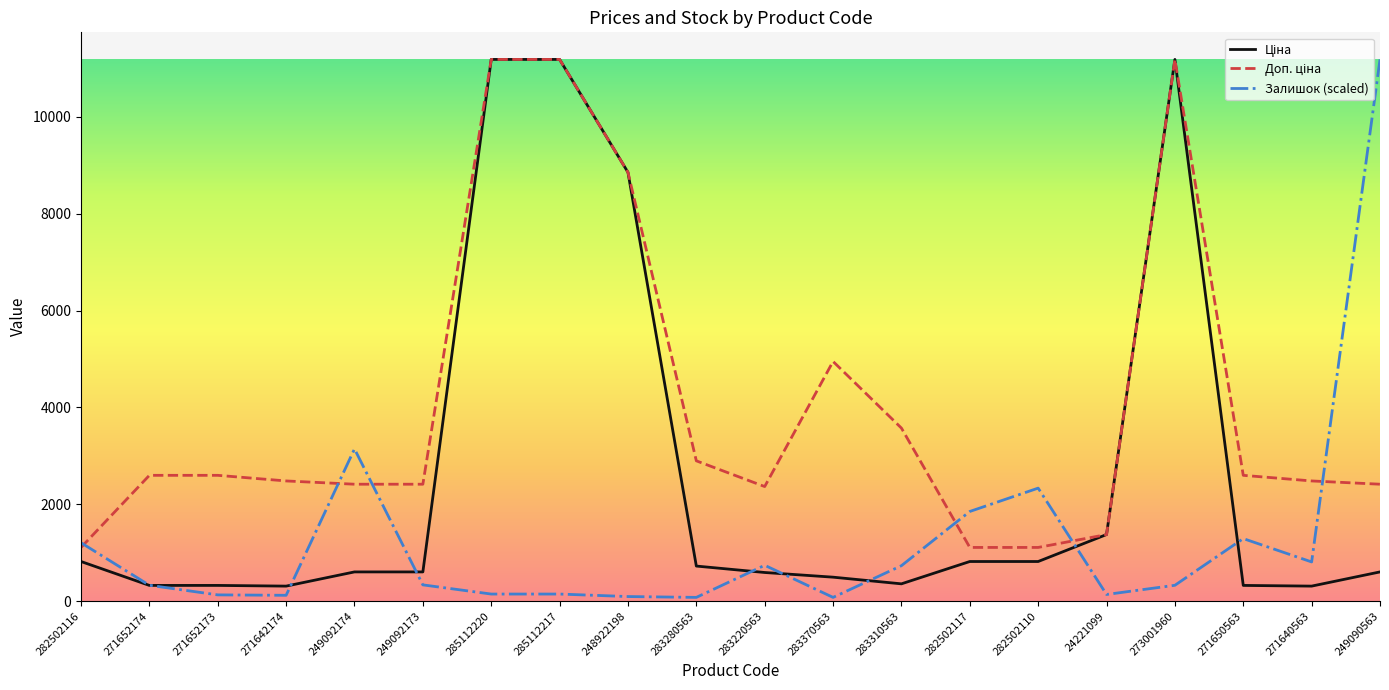

What is the greatest value displayed?

11188.2